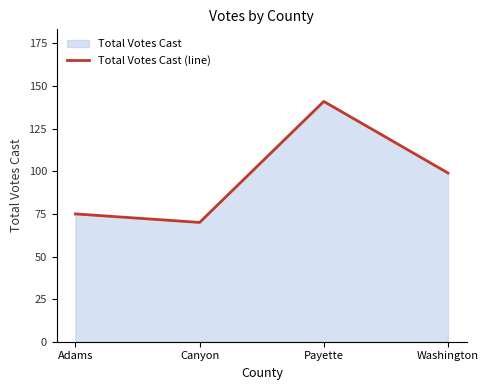

The value at Canyon is 70. True or false?

True